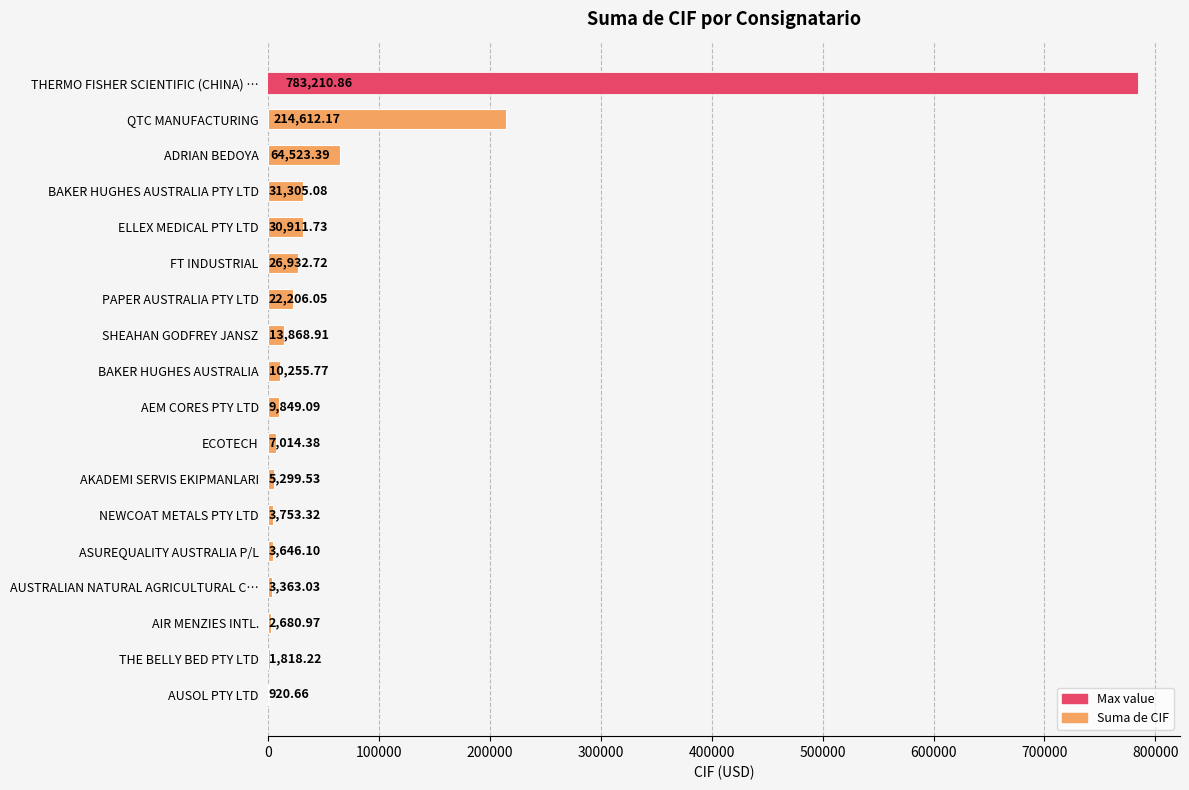

What is the sum of the values at BAKER HUGHES AUSTRALIA PTY LTD and SHEAHAN GODFREY JANSZ?

45174.0